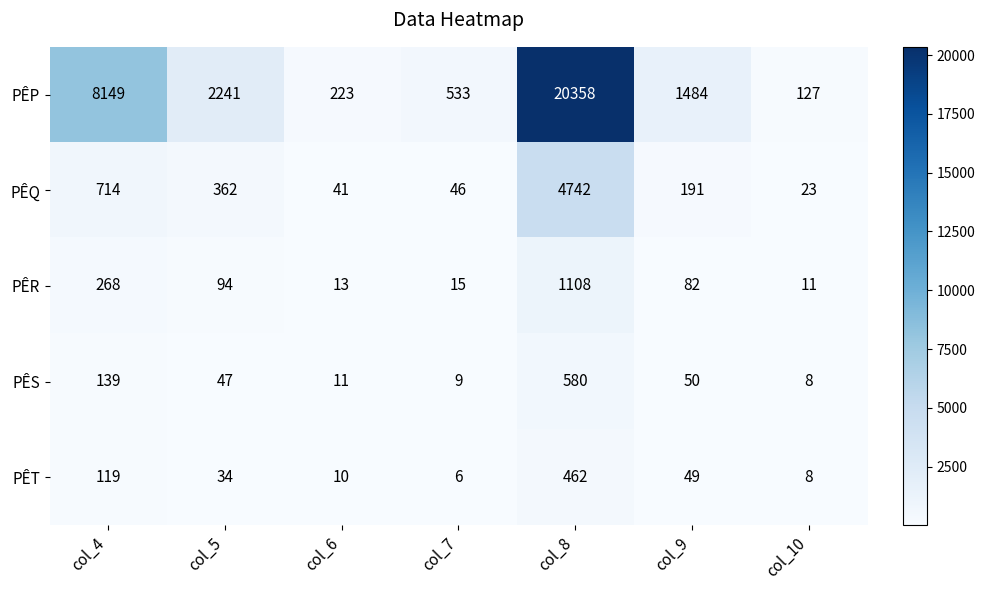

How many categories are shown in the chart?

7